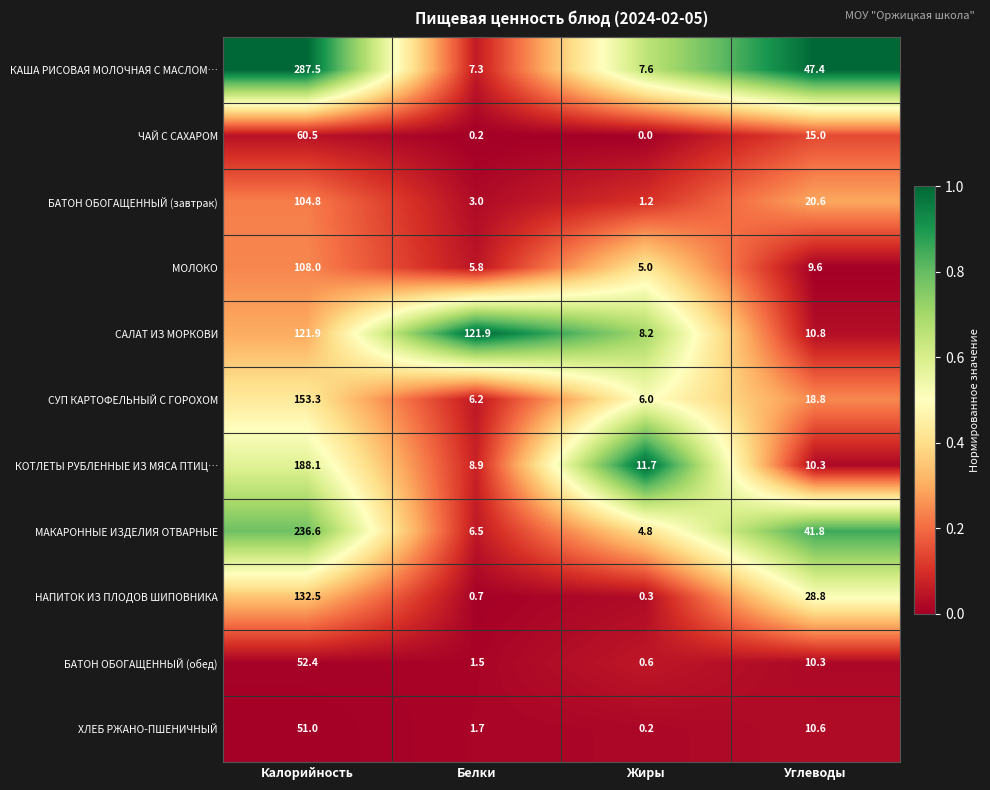

What is the spread (max minus min) of values at Углеводы?

37.8